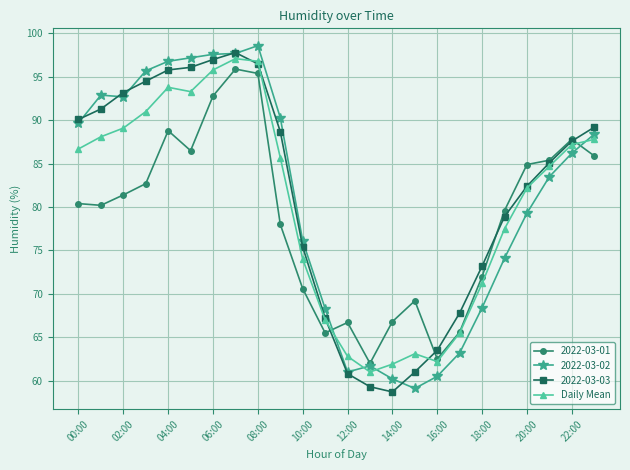

What is the maximum value shown in the chart?

98.6